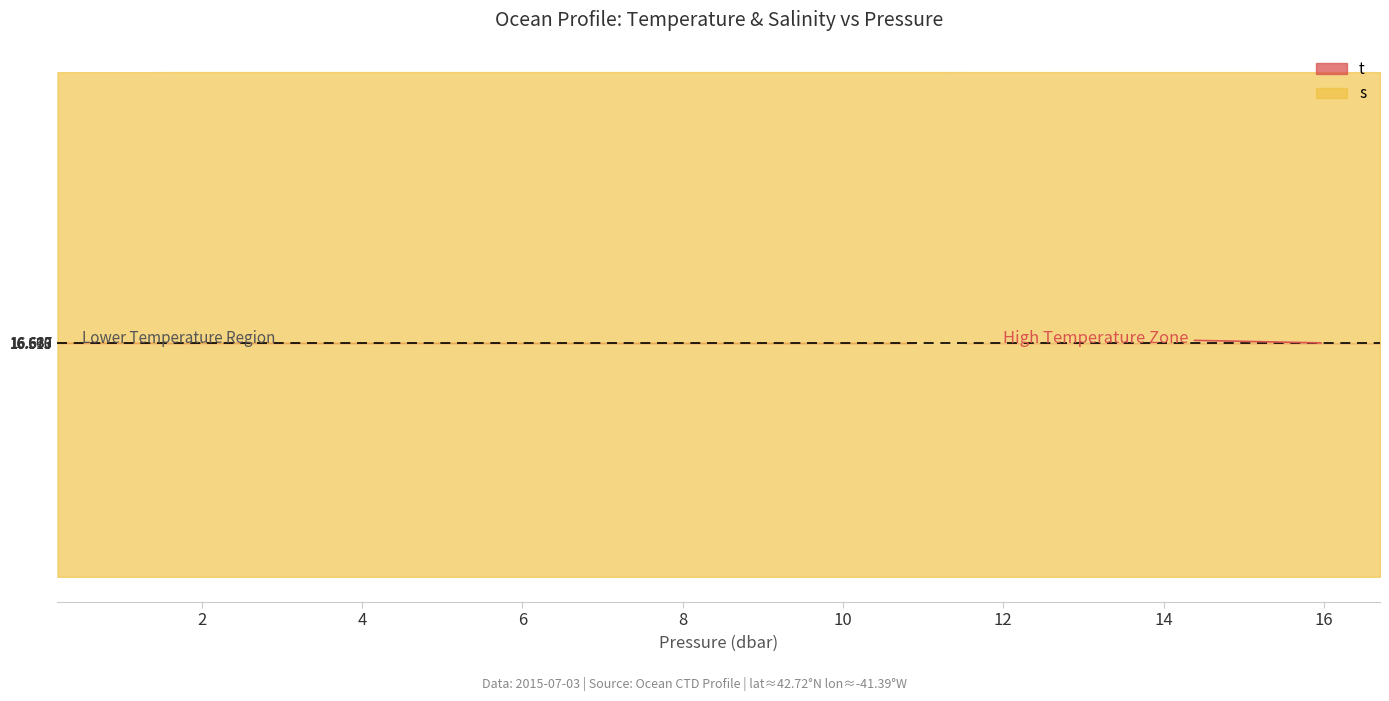

What is the maximum value shown in the chart?

35.9